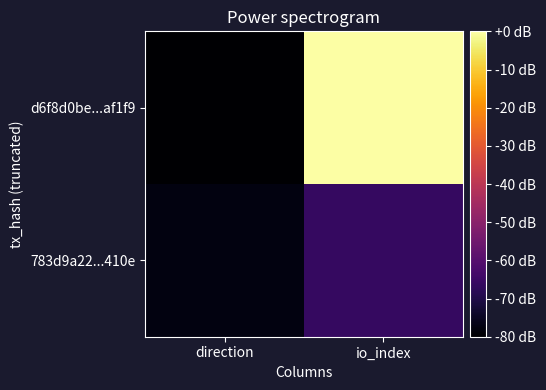

How many data points does each series have?

2